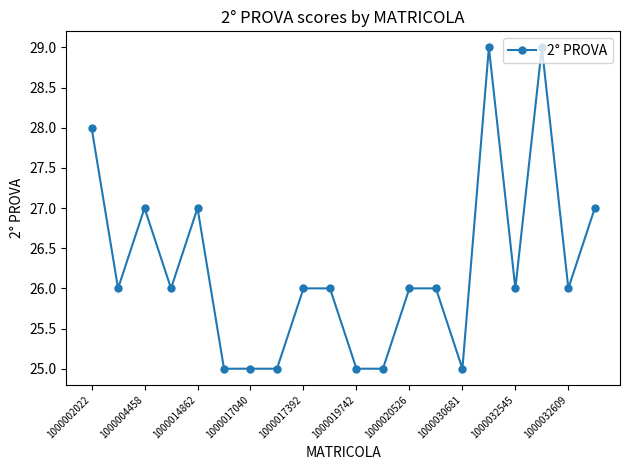

What is the smallest value displayed?

25